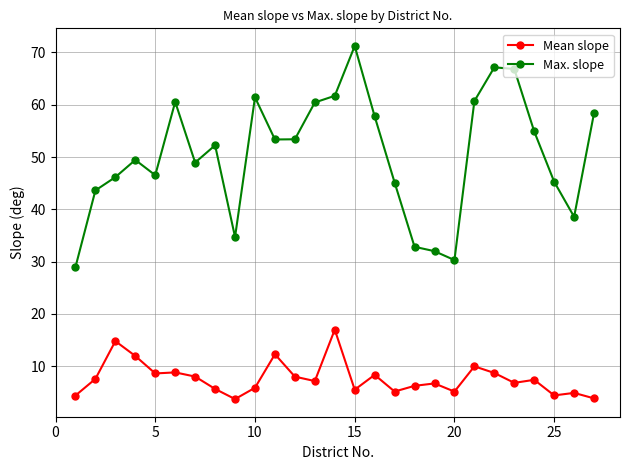

True or false: Max. slope and Mean slope cross at least once.

False